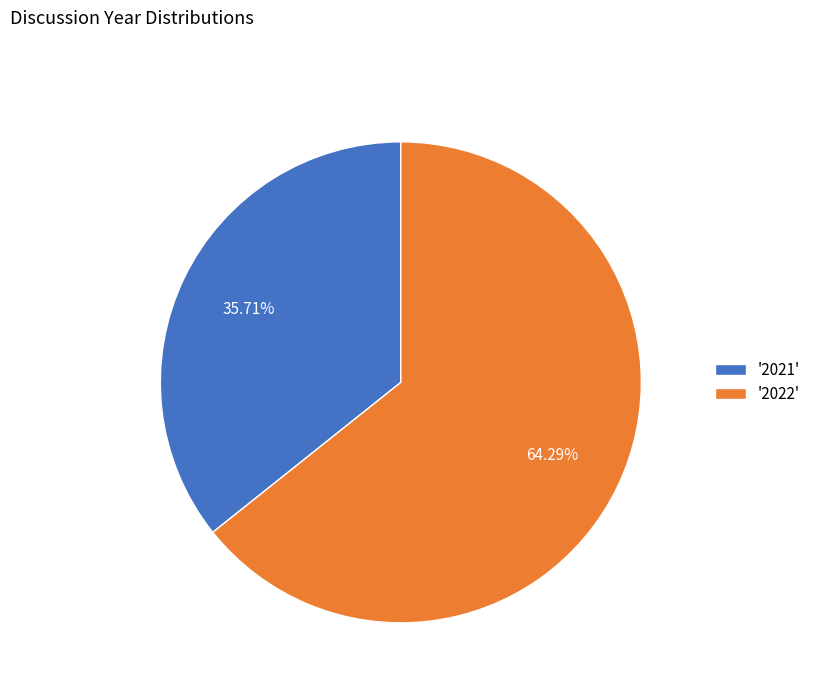

Rank the categories by value from lowest to highest.

'2021', '2022'